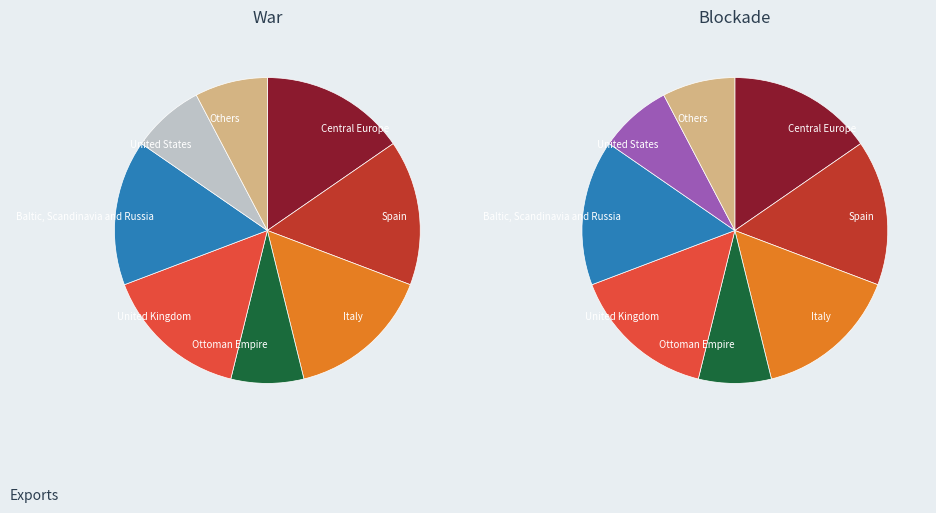

Which series has the widest spread of values?

War